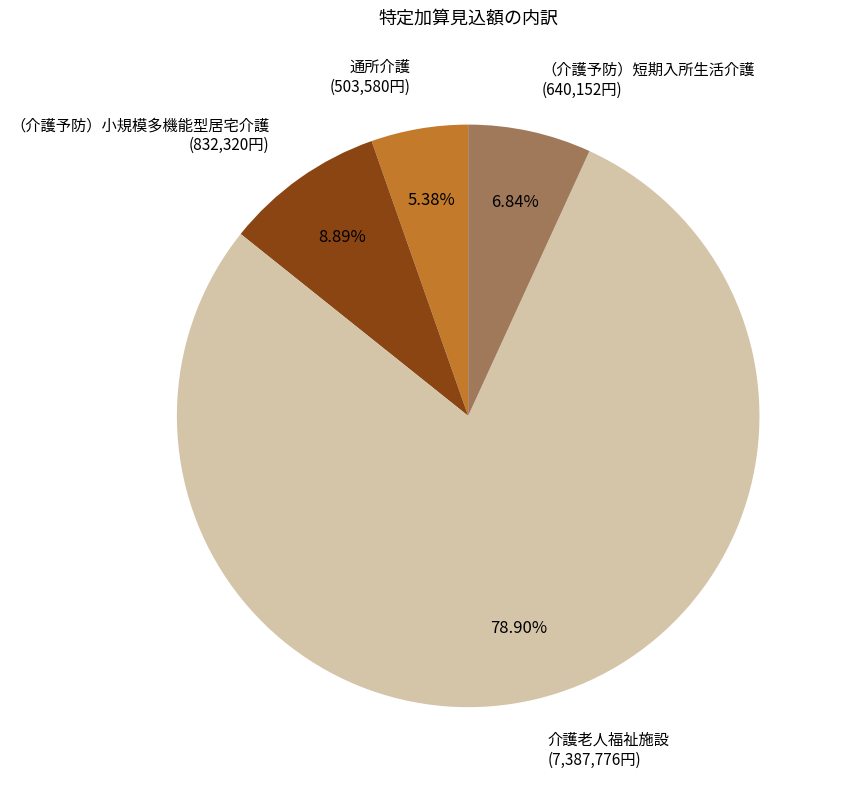

To the nearest percent, what percentage of the pie is （介護予防）小規模多機能型居宅介護?

9%